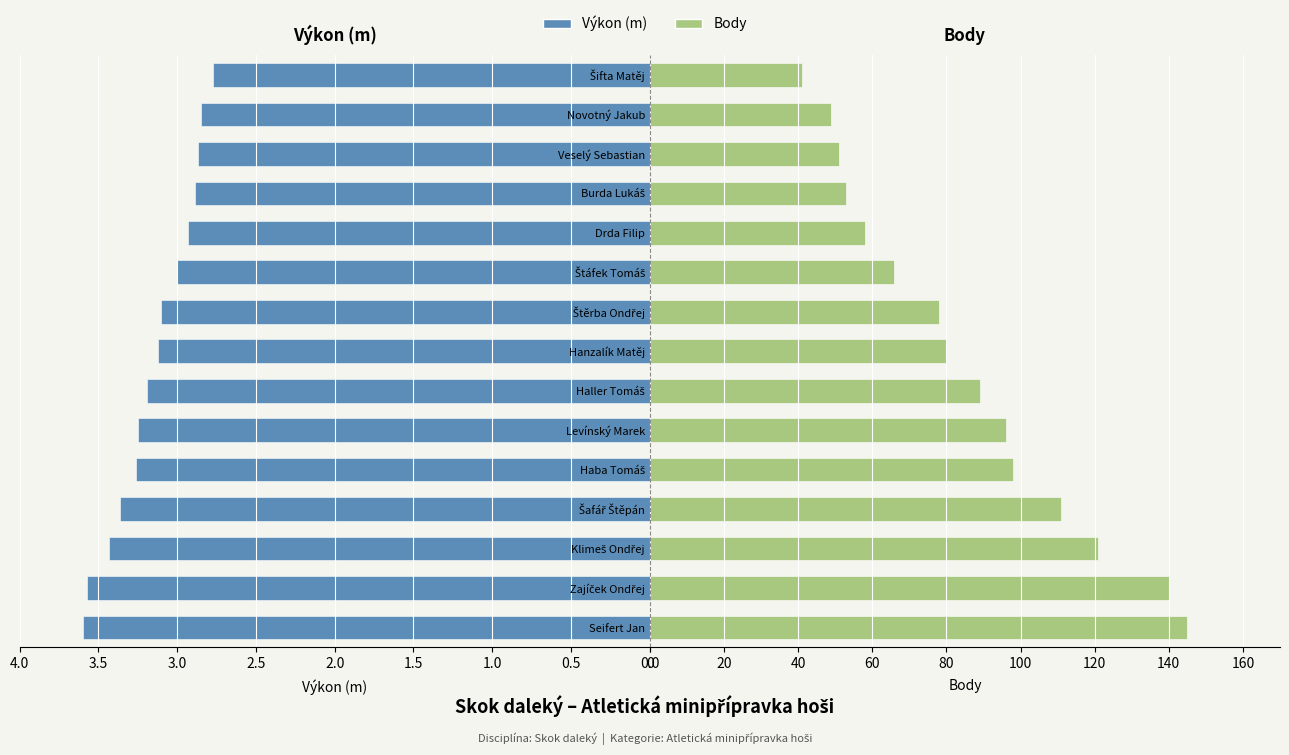

The Body series shows 145.6 at Levínský Marek. True or false?

False